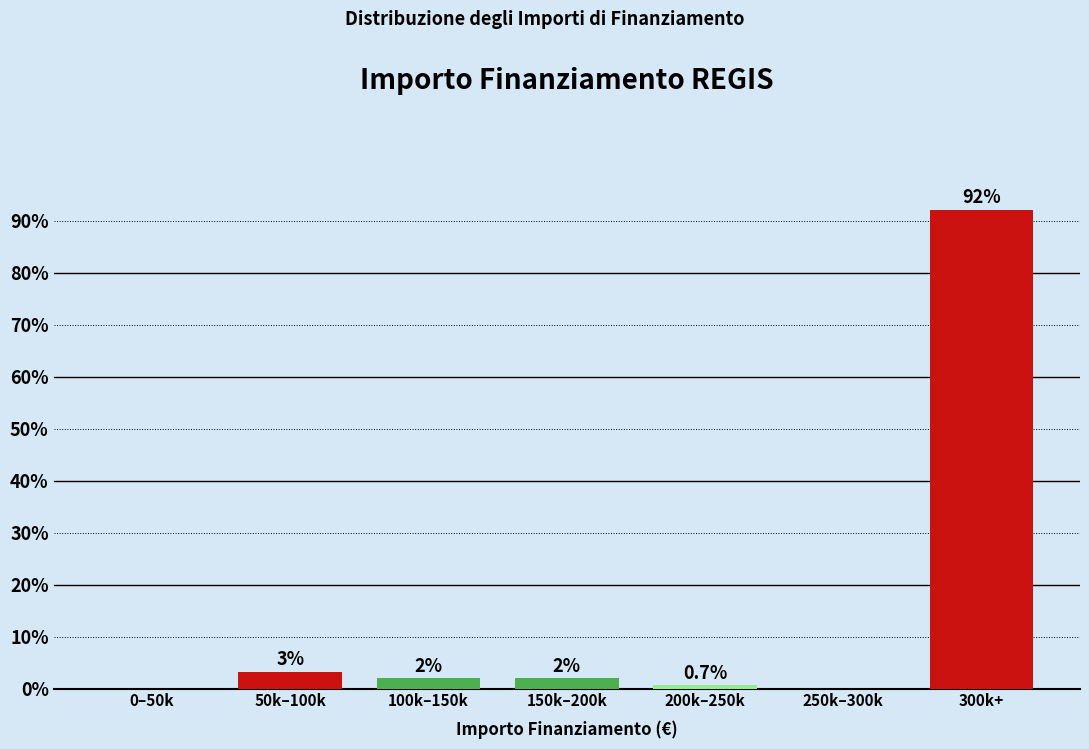

What is the sum of all values?

100.0